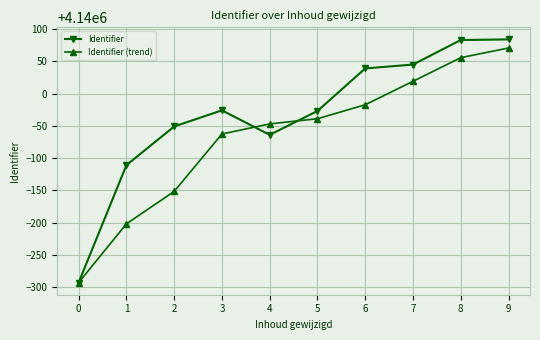

At which label is Identifier closest to 4139895?

1